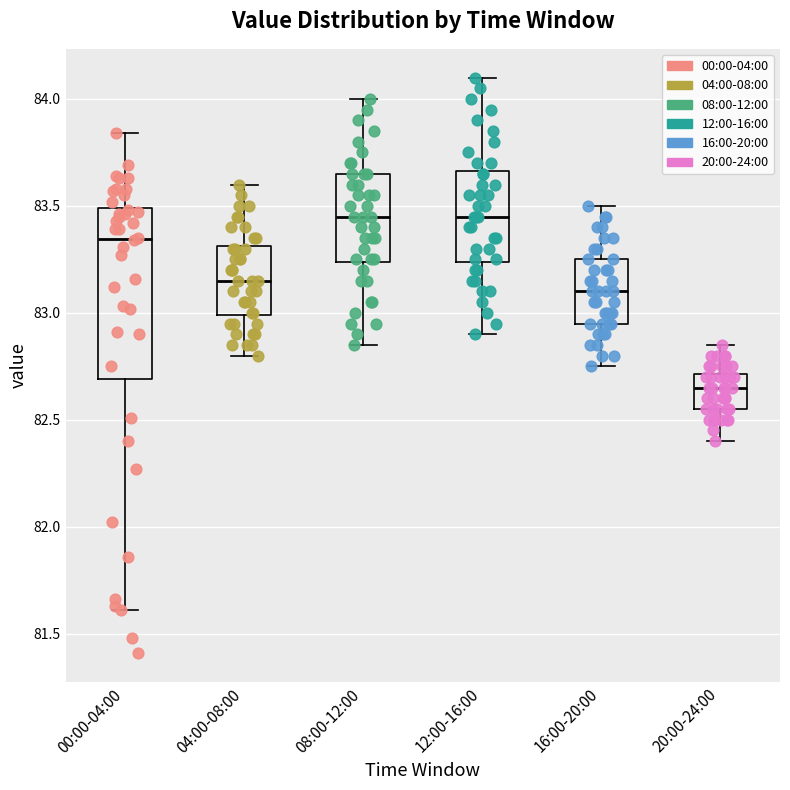

Reading left to right, transcribe this box plot: for each box, give where its median line is, the range the box spans, and where its two whiskers end, as read against the y-axis. The values are not printed on the chart, so give them approximately, as read against the axis.

00:00-04:00: median 83.35, box 82.70 to 83.50, whiskers 81.60 to 83.85
04:00-08:00: median 83.15, box 83.00 to 83.30, whiskers 82.80 to 83.60
08:00-12:00: median 83.45, box 83.25 to 83.65, whiskers 82.85 to 84.00
12:00-16:00: median 83.45, box 83.25 to 83.65, whiskers 82.90 to 84.10
16:00-20:00: median 83.10, box 82.95 to 83.25, whiskers 82.75 to 83.50
20:00-24:00: median 82.65, box 82.55 to 82.70, whiskers 82.40 to 82.85